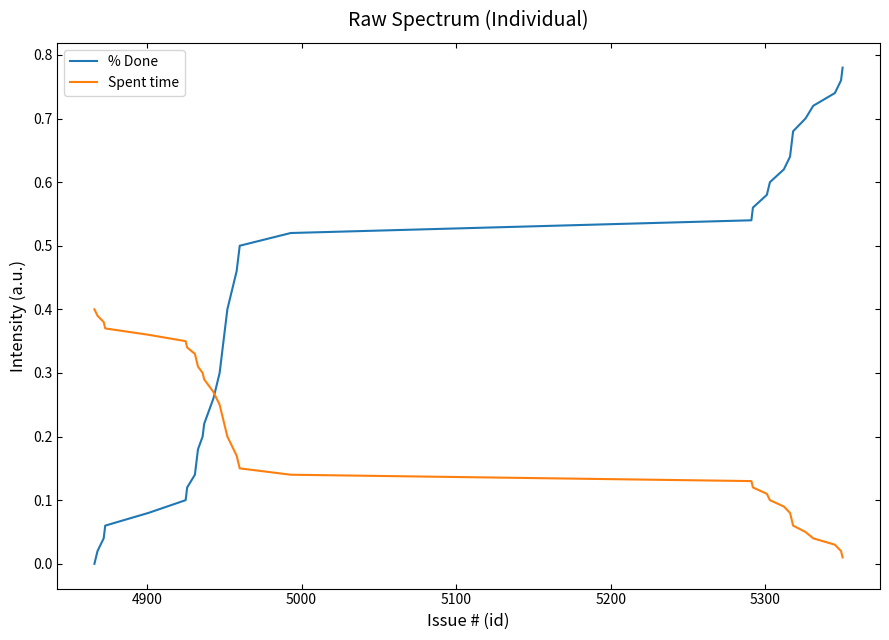

Rank the series by their average value, from highest to lowest.

% Done, Spent time